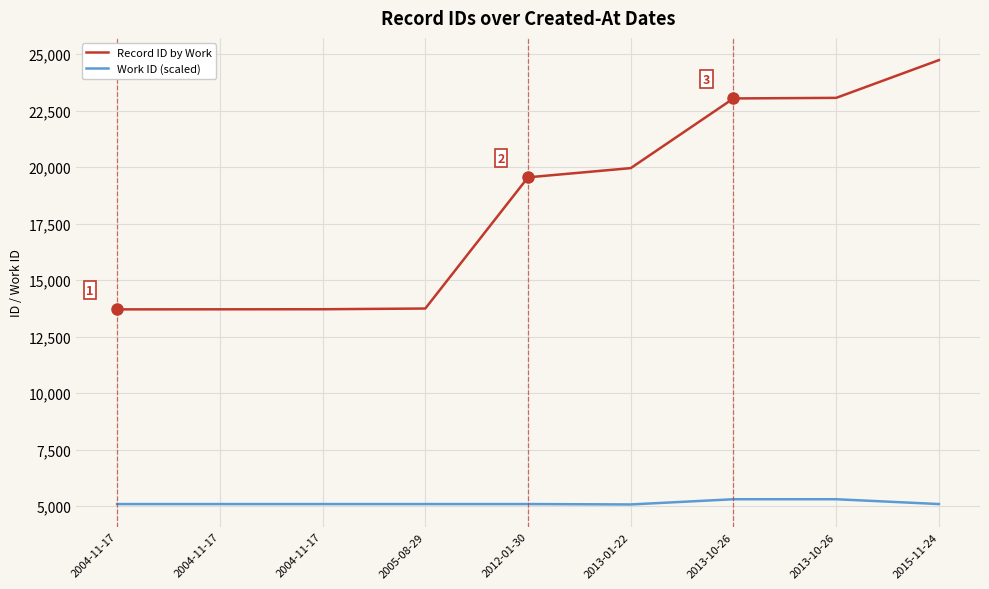

What is the difference between the maximum and minimum values in the Record ID by Work series?

11034